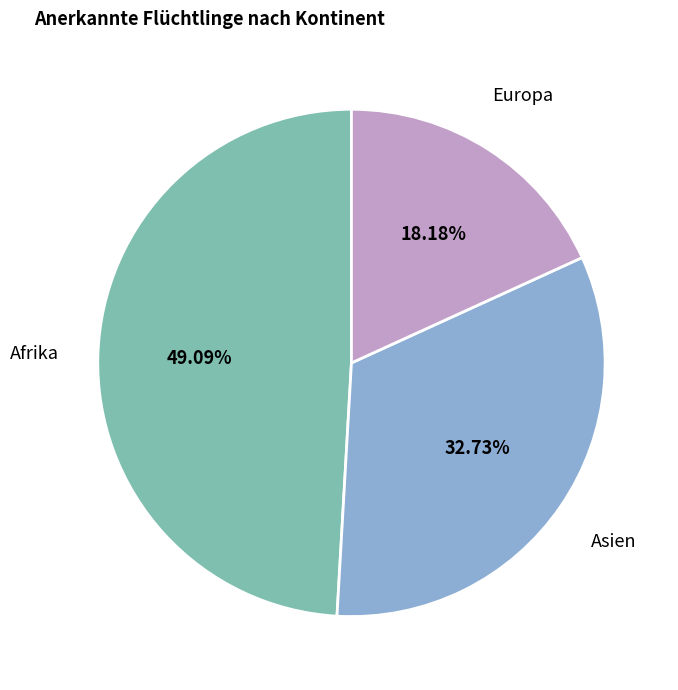

To the nearest percent, what percentage of the pie is Europa?

18%